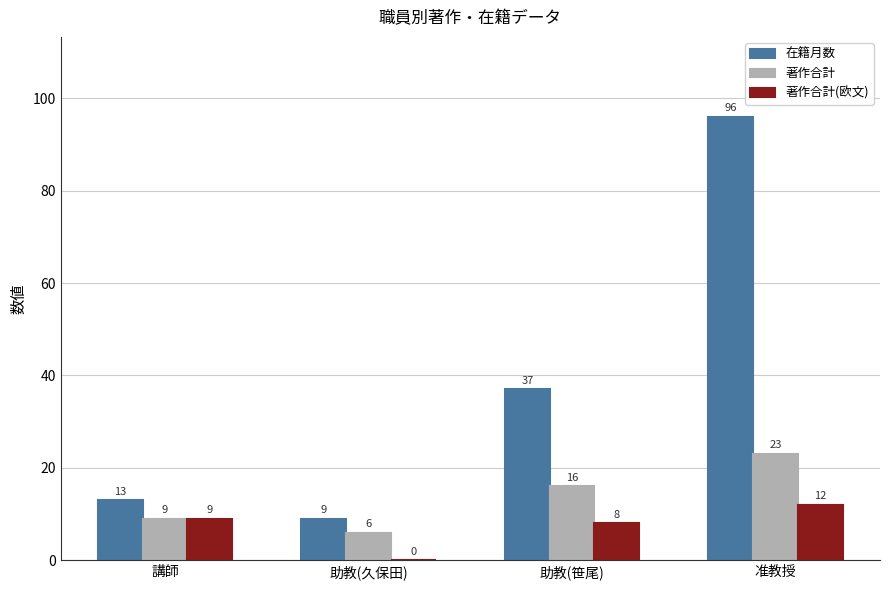

At which category is the sum across all series the highest?

准教授